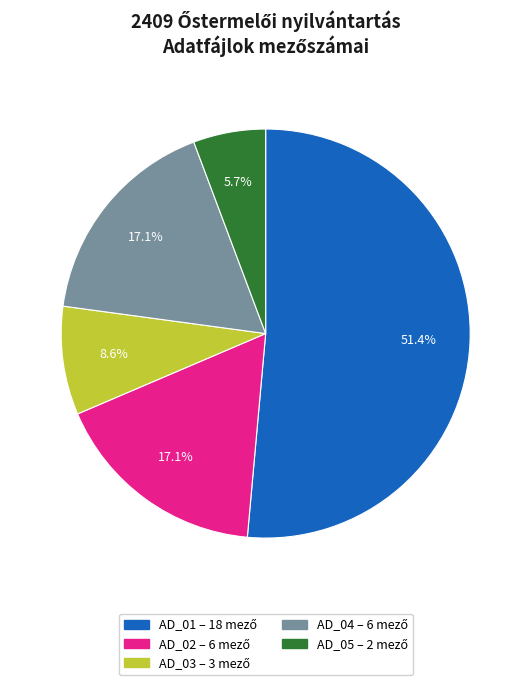

Is AD_01 the majority of the pie?

Yes